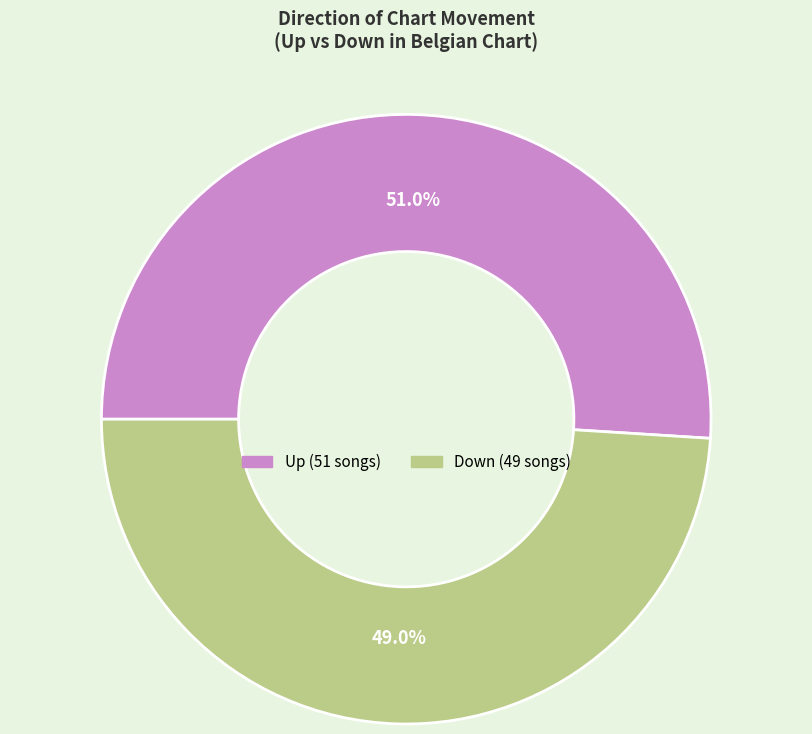

To the nearest percent, what is the average slice percentage?

50%